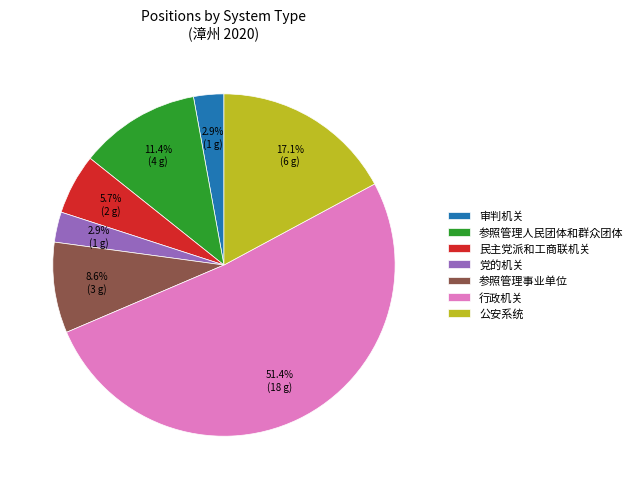

Count the number of slices in the pie.

7